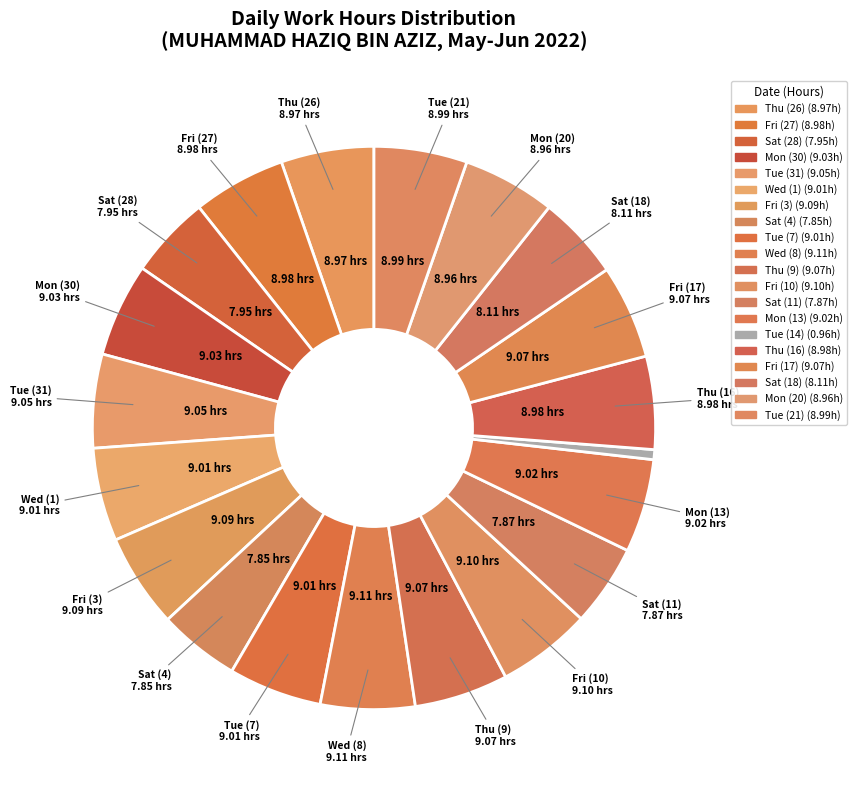

To the nearest percent, what is the difference between the largest and smallest slice percentages?

5%